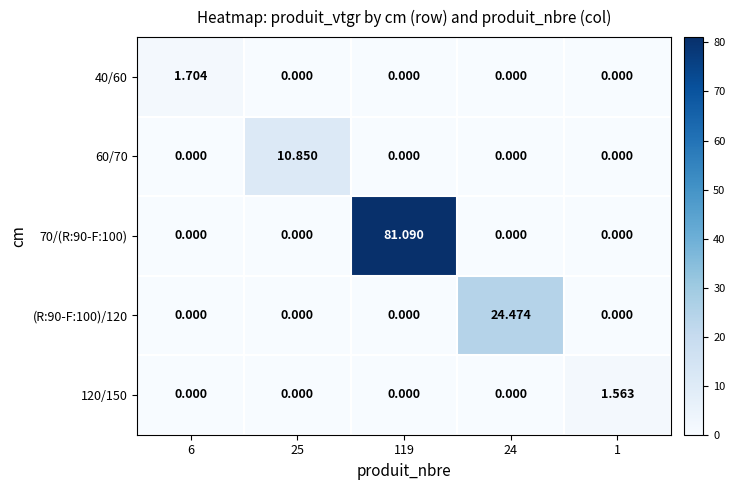

Between 6 and 119, which series saw the biggest shift?

70/(R:90-F:100)